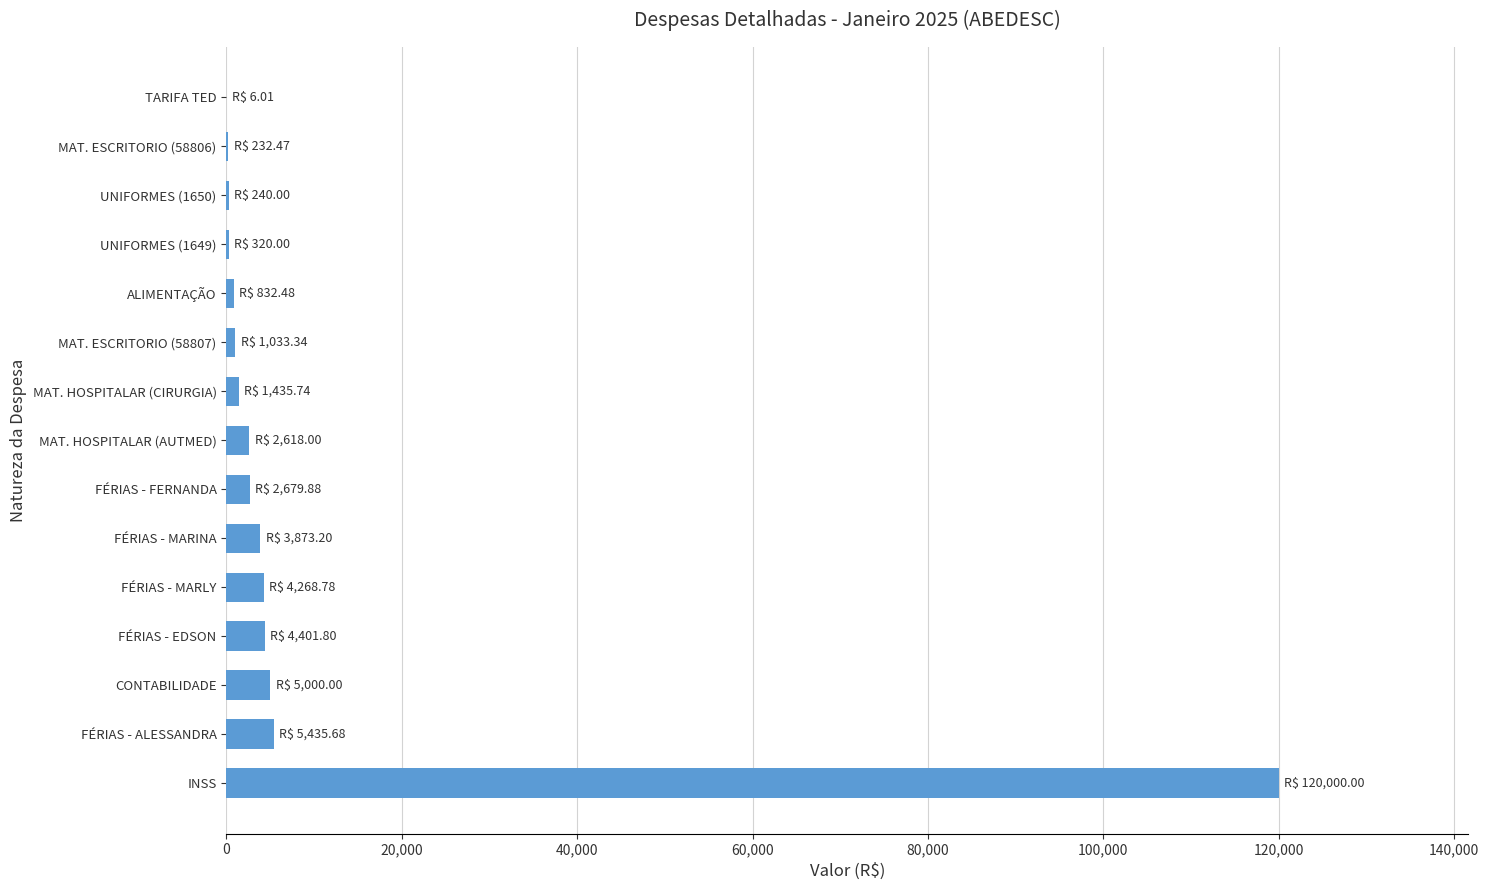

Is it true that the value at FÉRIAS - MARINA is 3873.2?

True